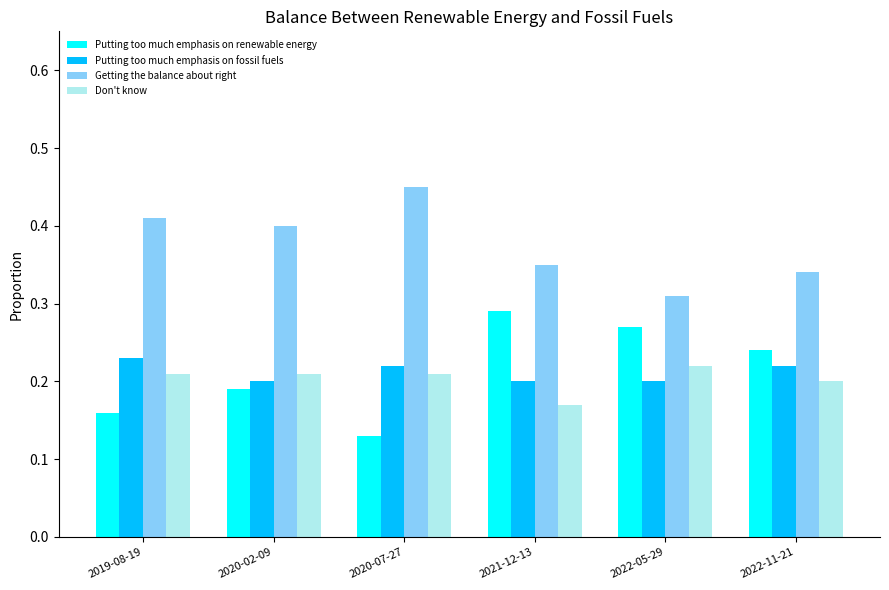

What is the sum of all Getting the balance about right values?

2.3